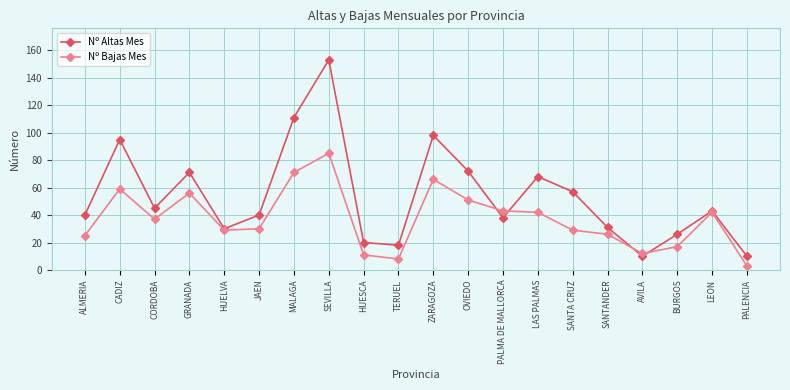

Where is Nº Altas Mes nearest to the value 81?

OVIEDO